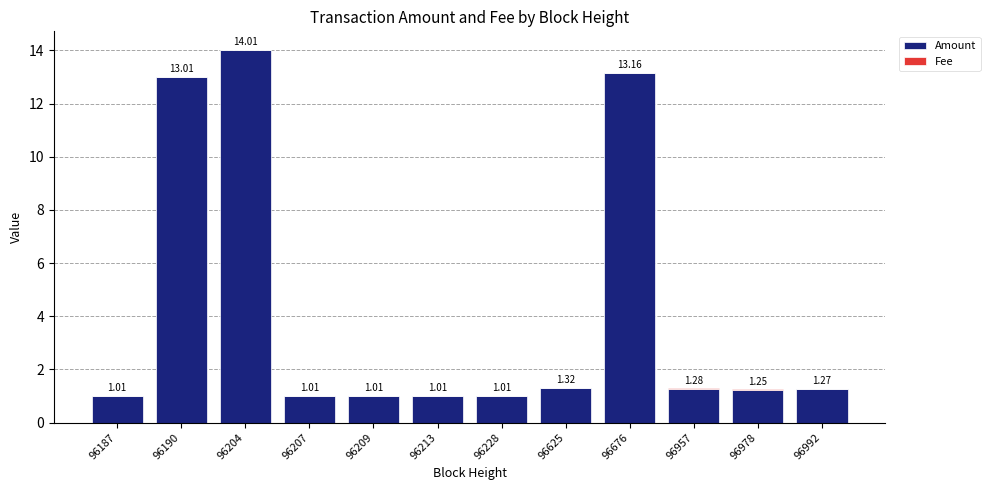

At which category is the sum across all series the highest?

96204